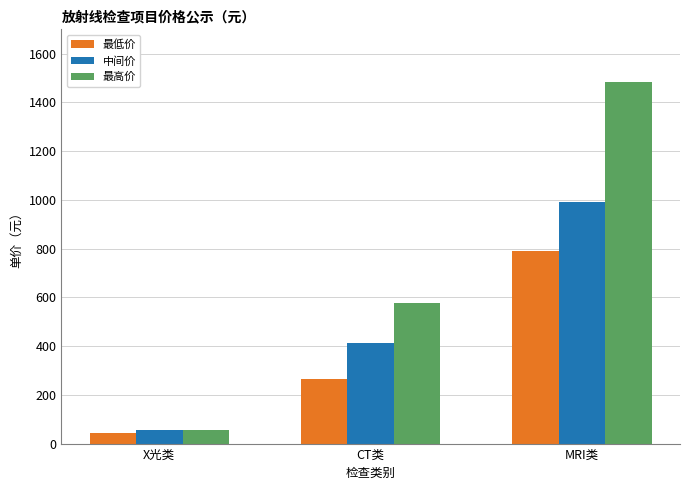

What are all the series names shown in the legend?

最低价, 中间价, 最高价